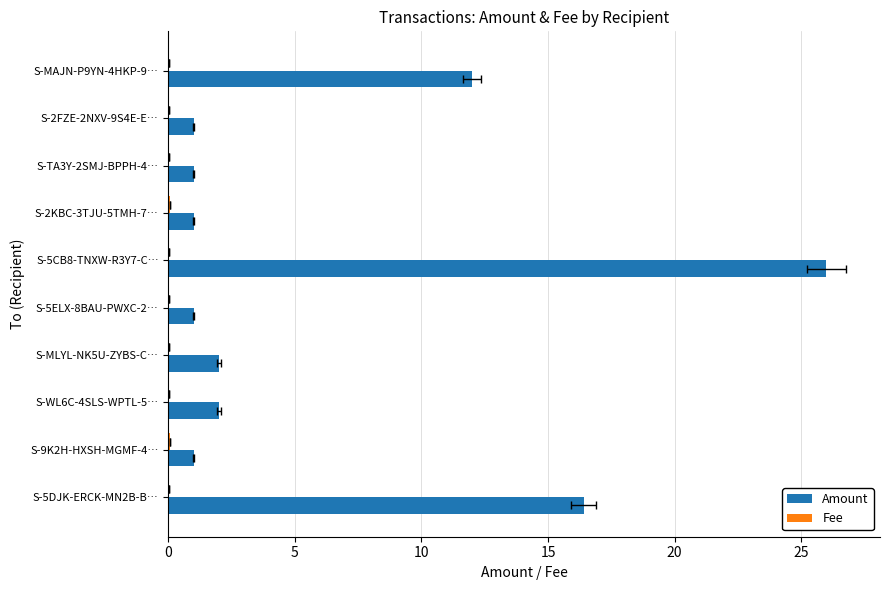

The Fee series shows 0.0 at S-5CB8-TNXW-R3Y7-C…. True or false?

False